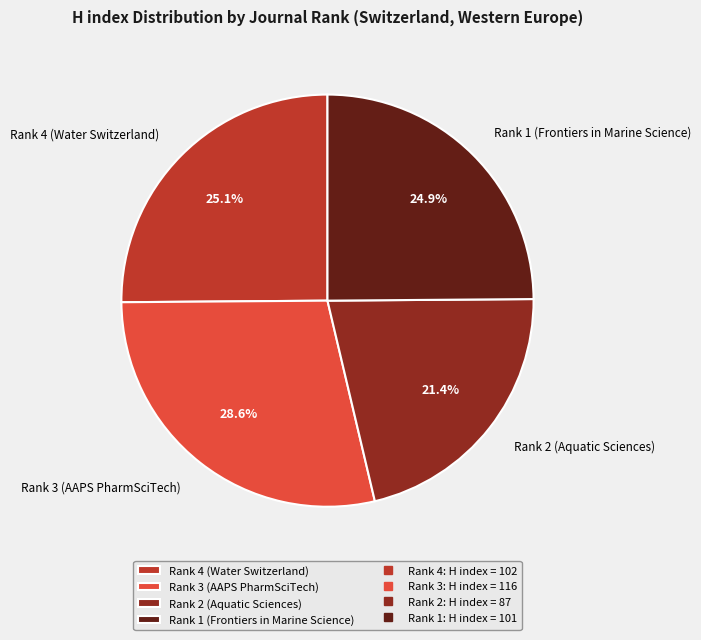

Which has a higher value, Rank 4 (Water Switzerland) or Rank 3 (AAPS PharmSciTech)?

Rank 3 (AAPS PharmSciTech)